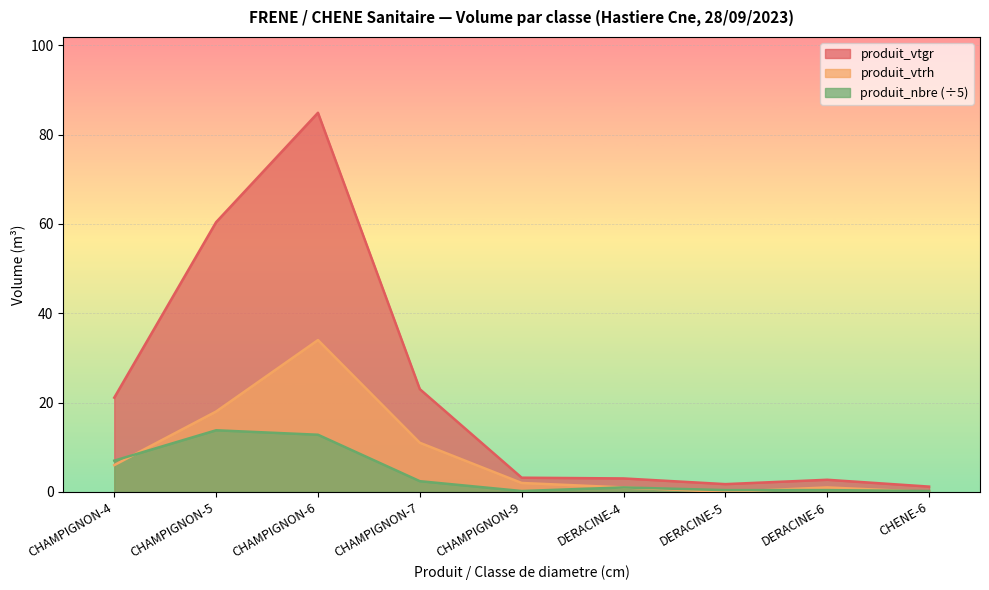

What is the label of the 3rd point from the right?

DERACINE-5